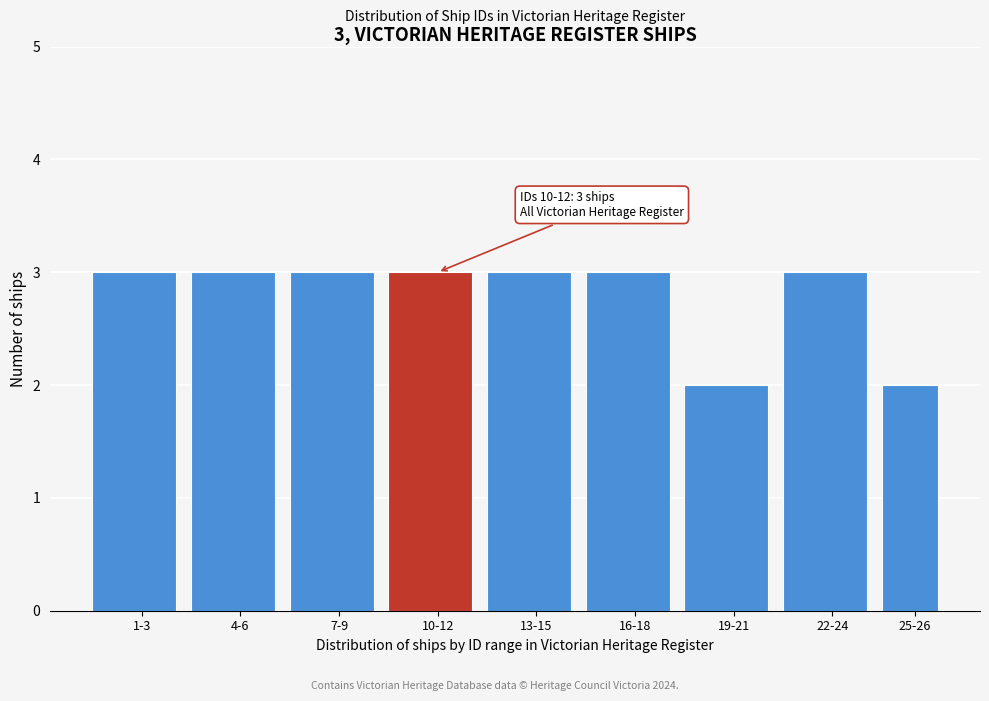

Reading left to right, list all the values displayed in this chart.

1-3=3	4-6=3	7-9=3	10-12=3	13-15=3	16-18=3	19-21=2	22-24=3	25-26=2